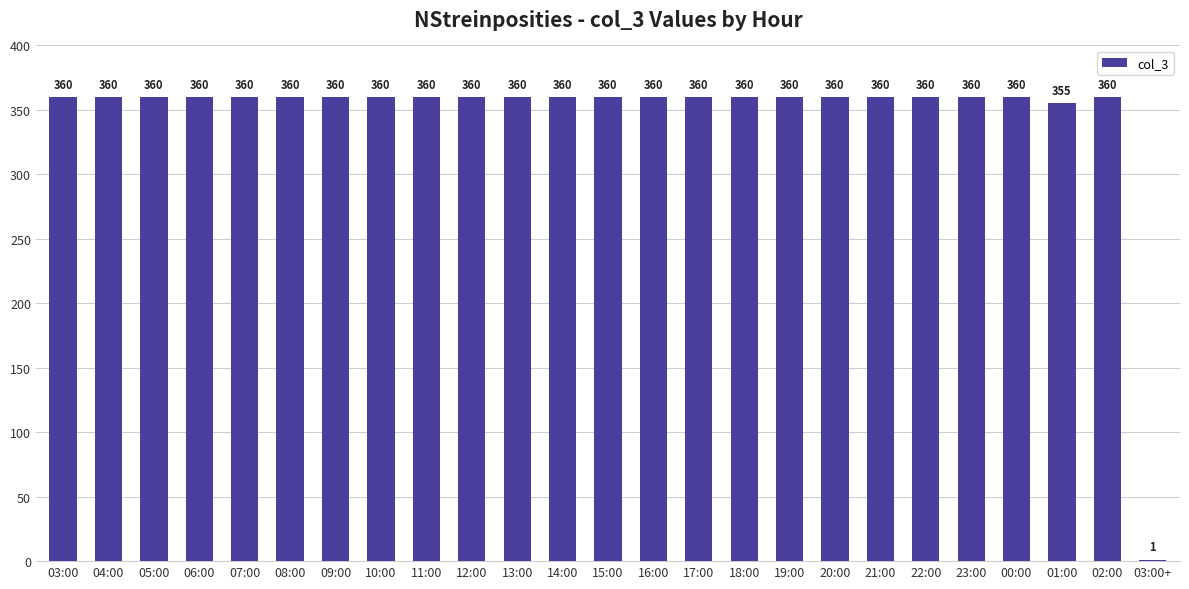

Approximately how many times larger is the value at 22:00 compared to 01:00?

1.0